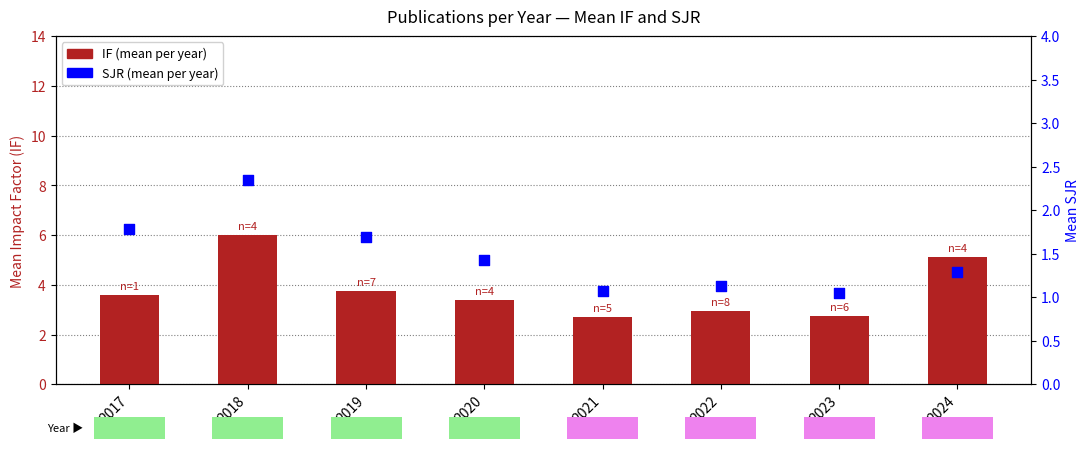

Which series has the largest Y range (max minus min)?

IF (mean)